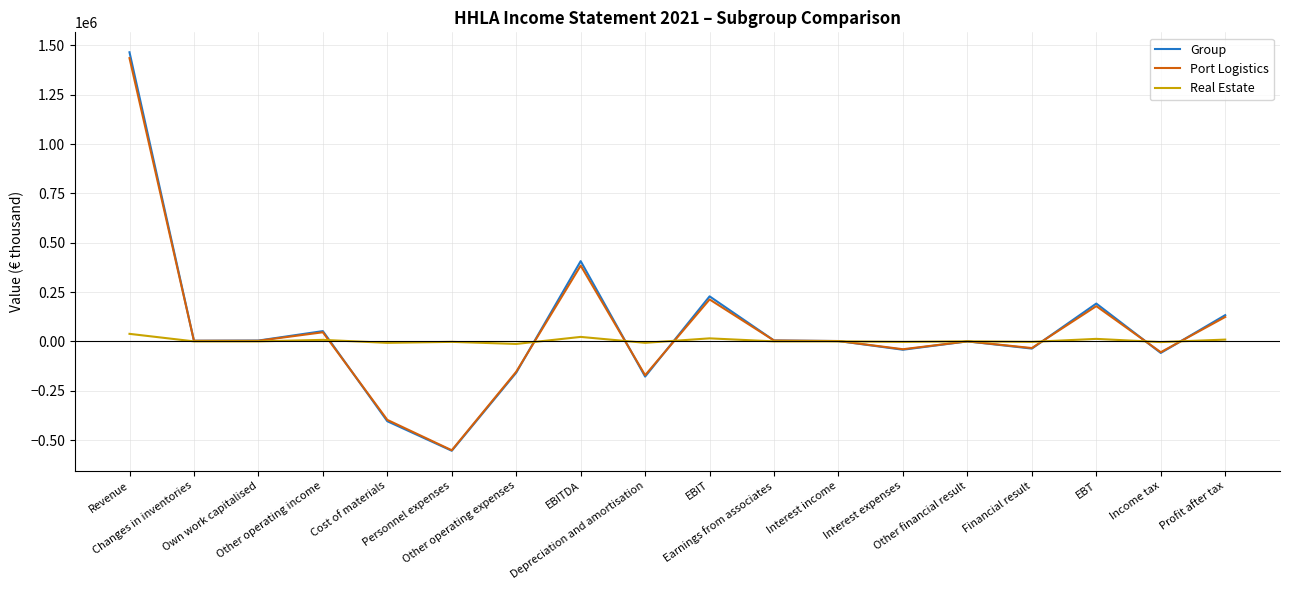

Which series has the widest spread of values?

Group